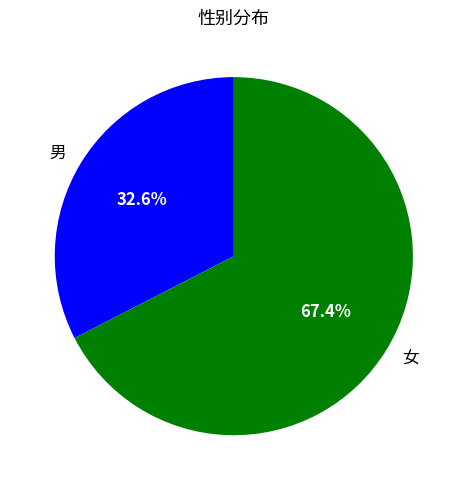

Combined, what portion of the pie is 女 and 男?

100.0%